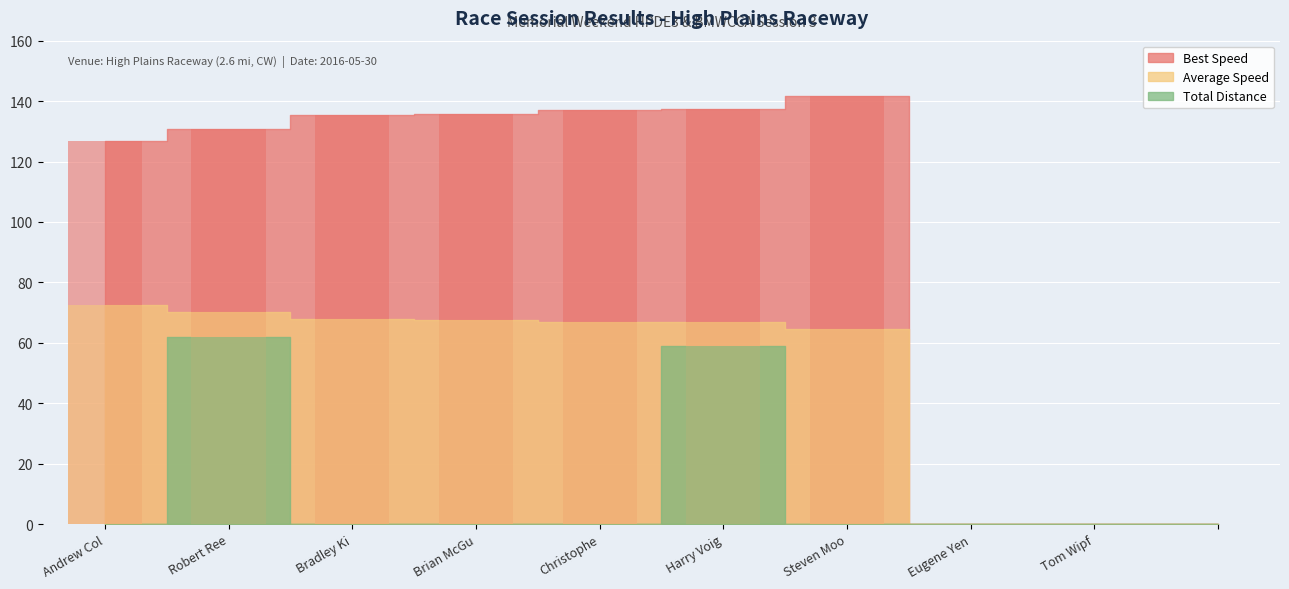

List the labels in order of Best Speed value, largest first.

Steven Moody, Harry Voigt, Christopher Moody, Brian McGuire, Bradley King, Robert Reedy, Andrew Colfelt, Eugene Yen, Tom Wipf, 